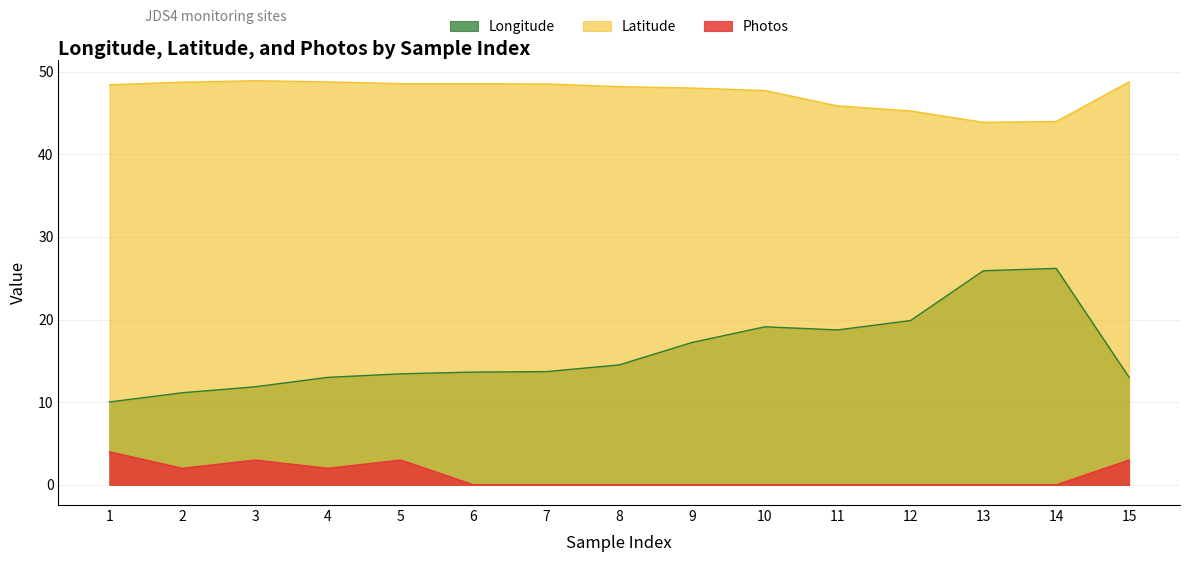

Reading left to right, what are all the values shown in this chart?

Longitude: 1=10.0	2=11.1	3=11.9	4=13.0	5=13.4	6=13.6	7=13.7	8=14.5	9=17.2	10=19.1	11=18.7	12=19.9	13=25.9	14=26.2	15=13.0
Latitude: 1=48.4	2=48.7	3=48.9	4=48.8	5=48.6	6=48.6	7=48.5	8=48.2	9=48.0	10=47.7	11=45.9	12=45.3	13=43.9	14=44.0	15=48.8
Photos: 1=4.0	2=2.0	3=3.0	4=2.0	5=3.0	6=0.0	7=0.0	8=0.0	9=0.0	10=0.0	11=0.0	12=0.0	13=0.0	14=0.0	15=3.0